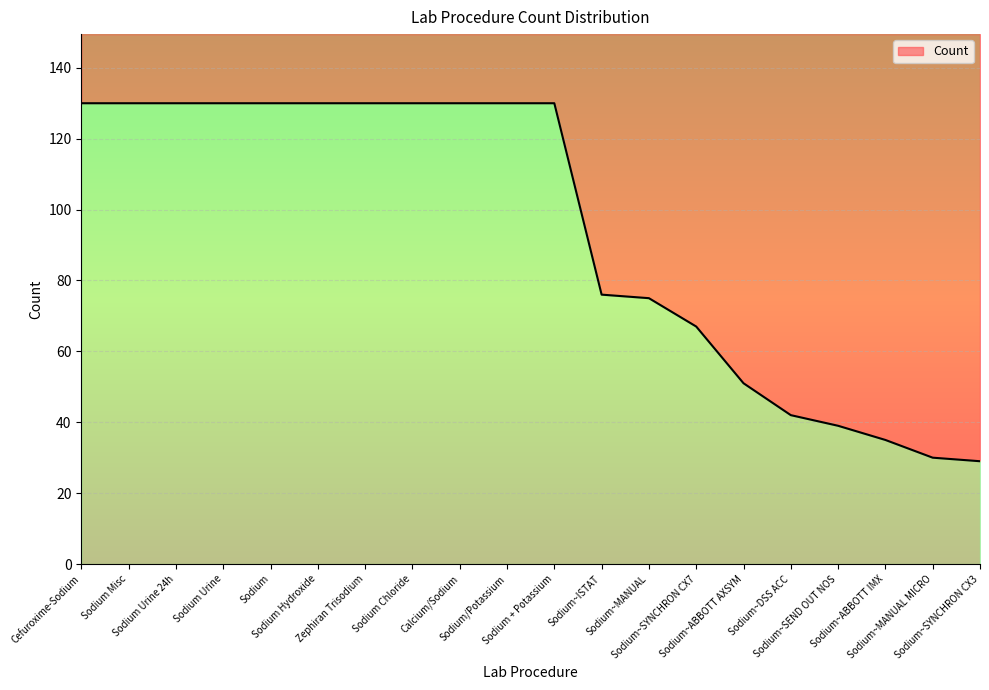

Reading right to left, list all the values displayed in this chart.

29	30	35	39	42	51	67	75	76	130	130	130	130	130	130	130	130	130	130	130